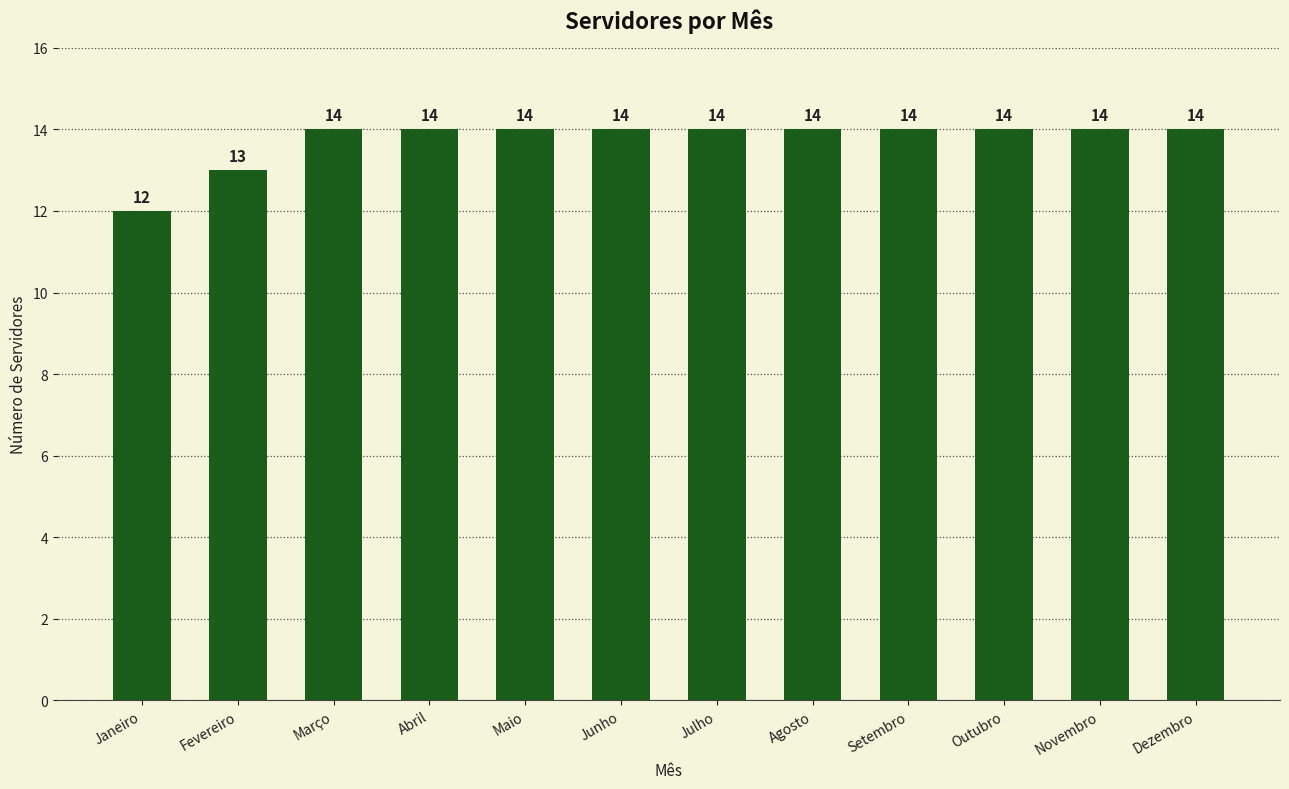

Count the values in the range 14 to 15.

10